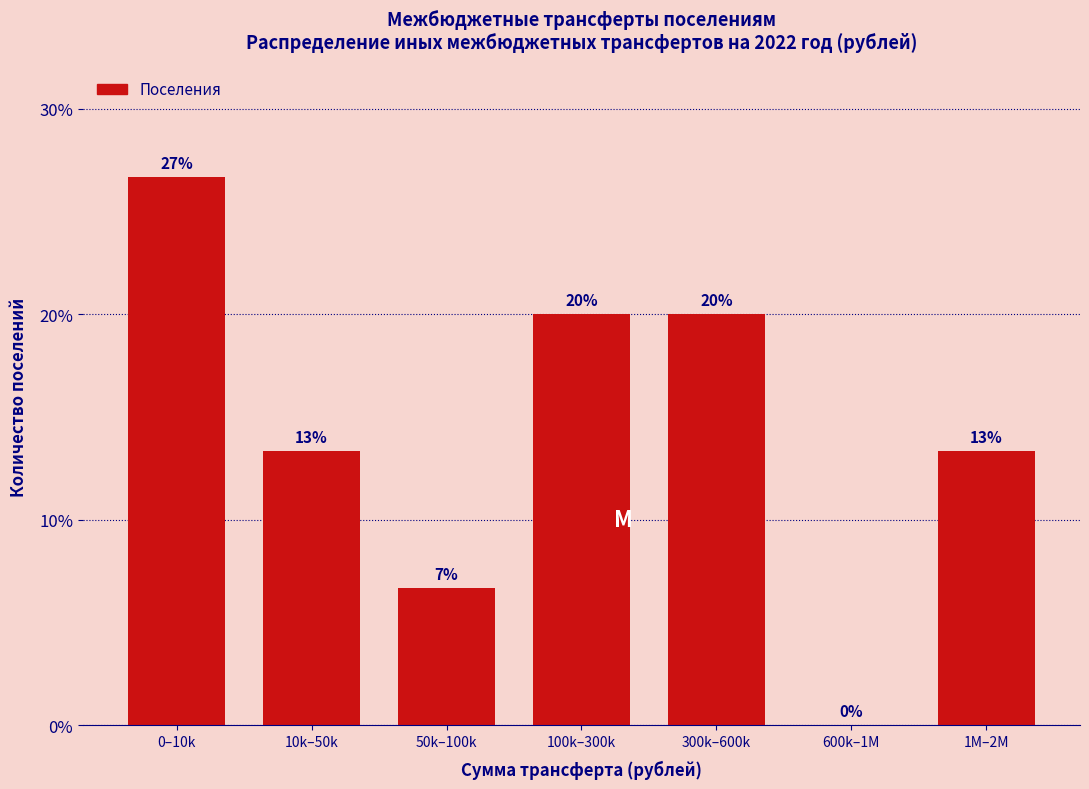

Are the bars horizontal?

No